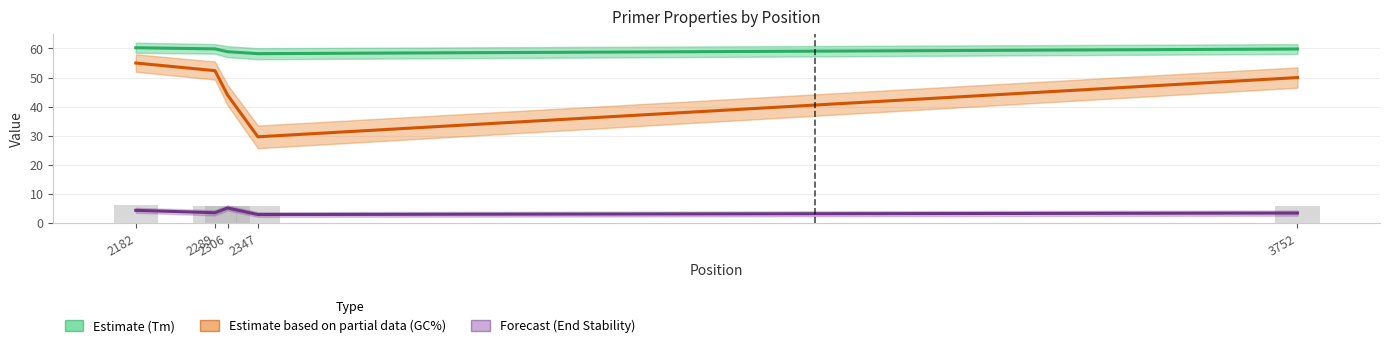

Rank the series by their maximum value, from lowest to highest.

End Stability (Forecast), GC% (Partial), Tm (Estimate)